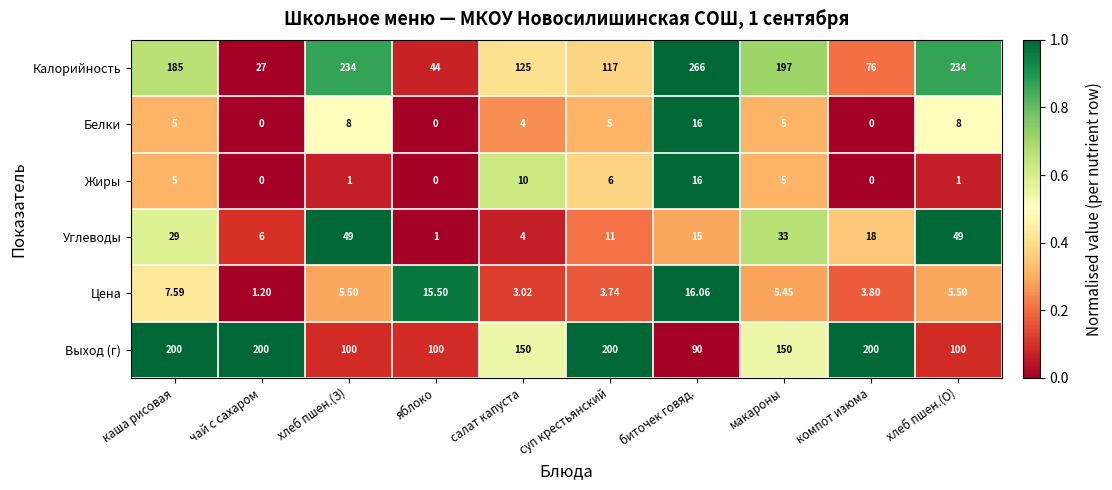

At which label does Цена reach its minimum?

чай с сахаром